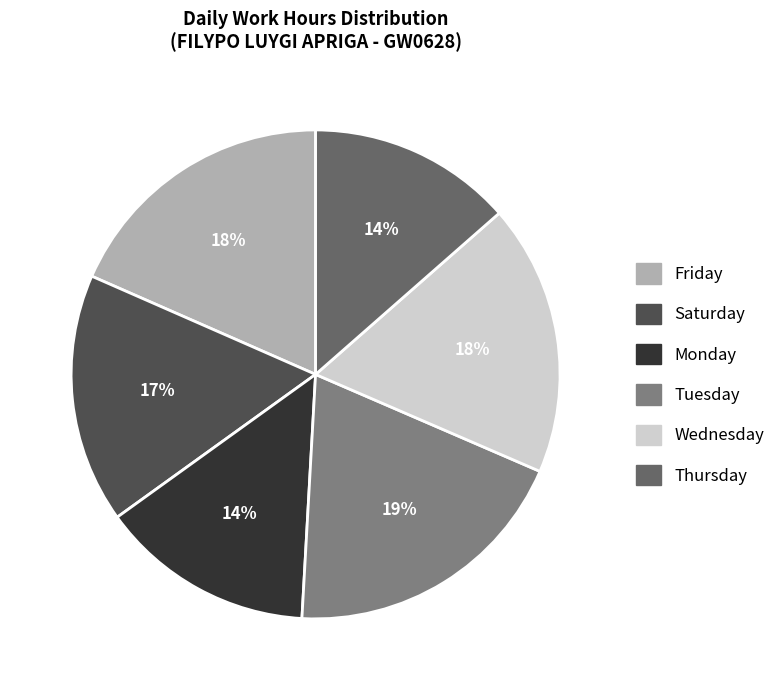

To the nearest percent, what portion does Tuesday represent?

19%